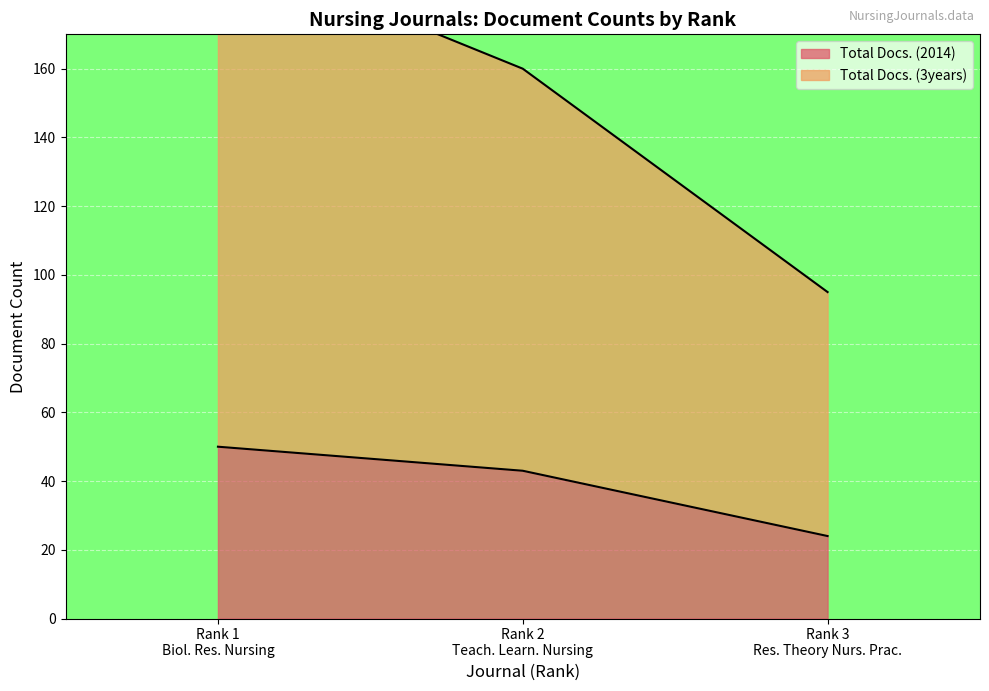

List the series in order of their peak value, lowest first.

Total Docs. (2014), Total Docs. (3years)